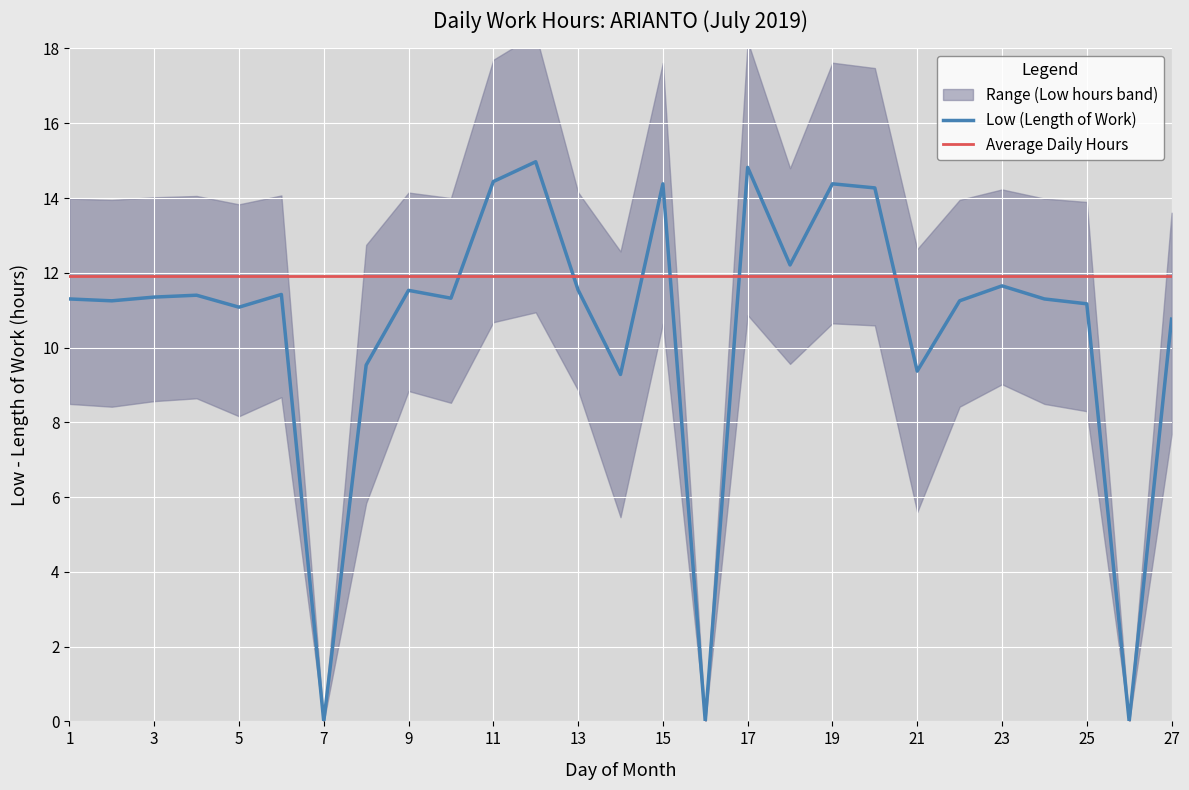

Reading right to left, list all the values displayed in this chart.

10.8	0.0	11.2	11.3	11.7	11.2	9.4	14.3	14.4	12.2	14.8	0.0	14.4	9.3	11.5	15.0	14.4	11.3	11.5	9.5	0.0	11.4	11.1	11.4	11.3	11.2	11.3